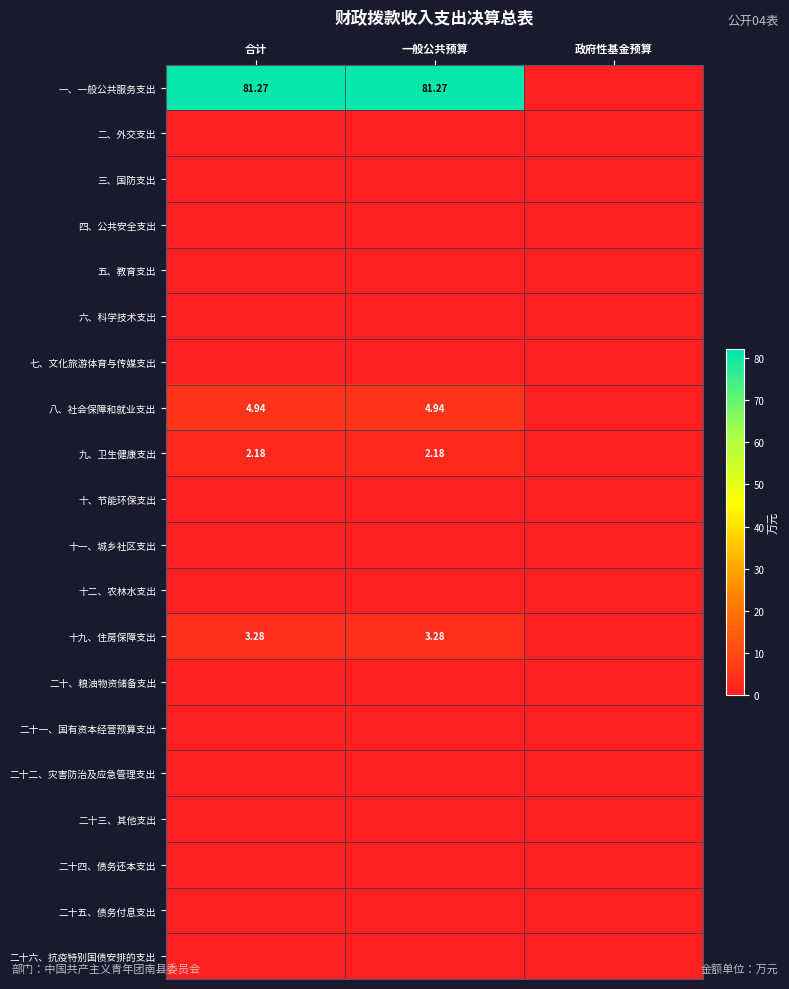

At which category is the sum across all series the highest?

合计